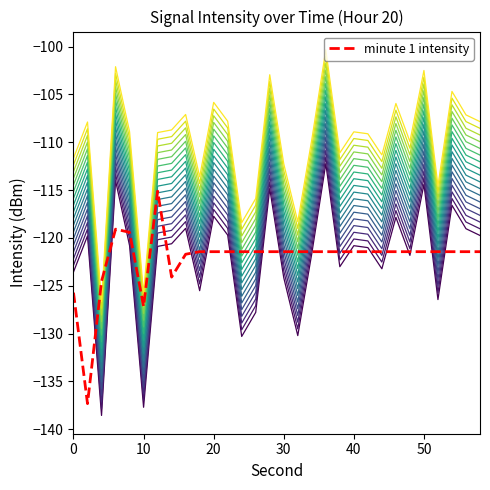

Is this an area chart (filled region under the line)?

No